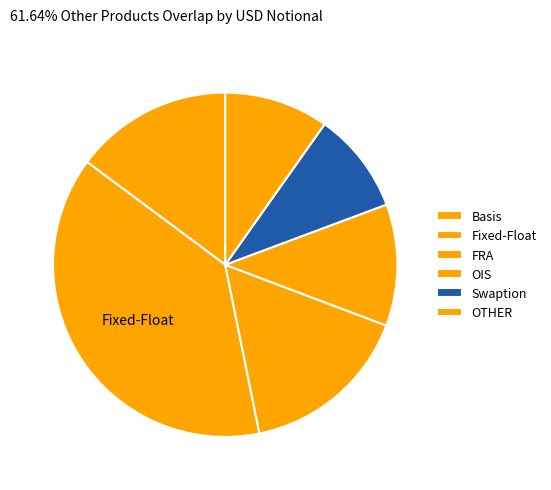

To the nearest percent, what is the difference between the OIS and Basis slice percentages?

3%